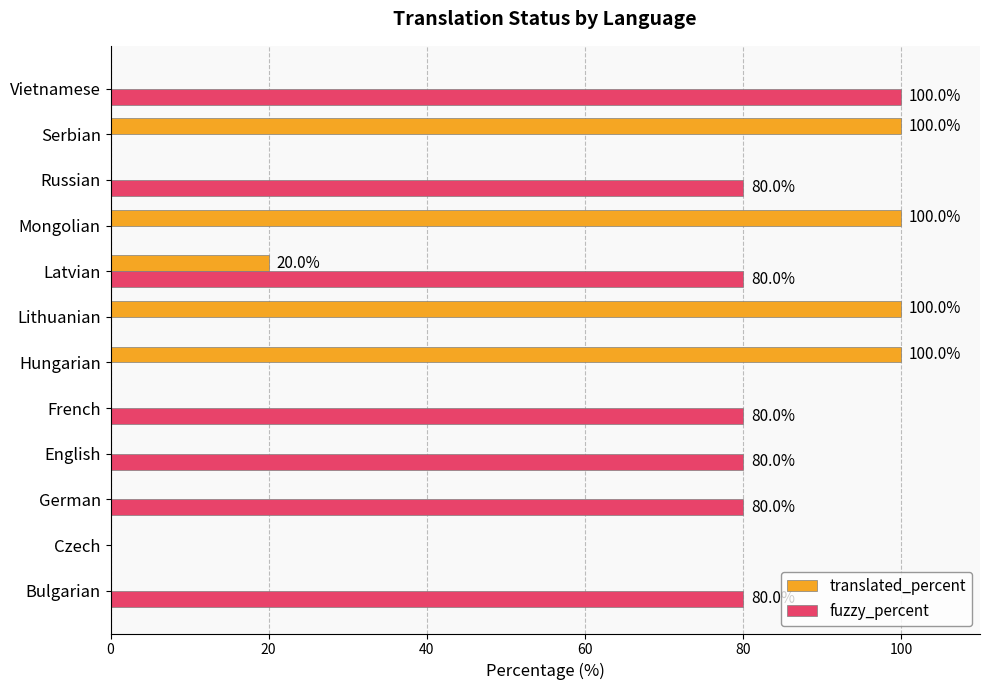

Which series has the largest total across all categories?

fuzzy_percent